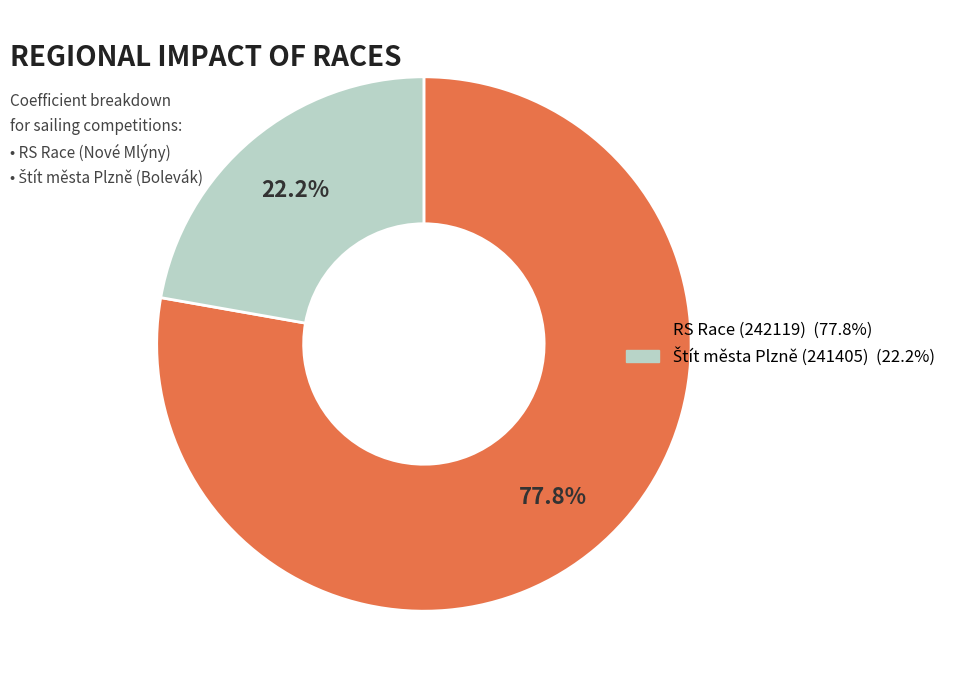

Is there a majority slice in this chart?

Yes